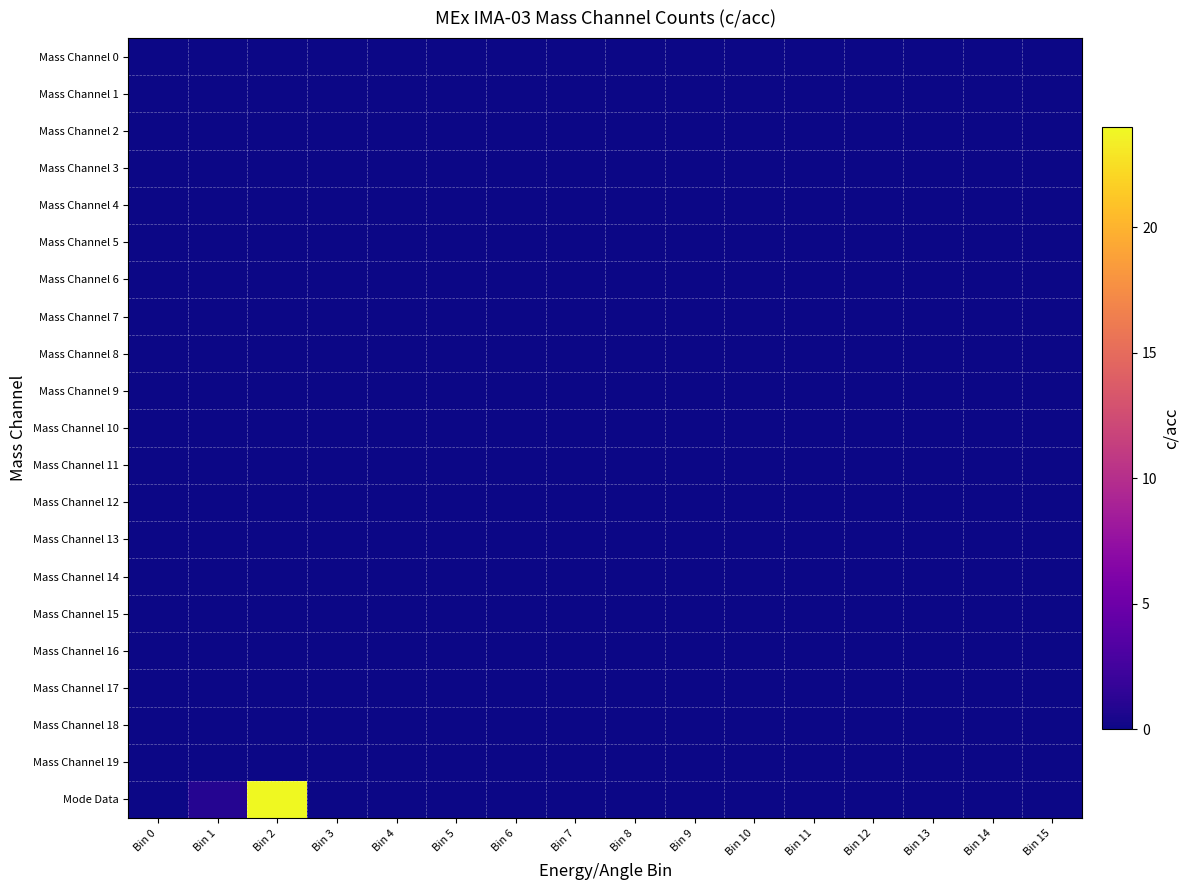

Reading left to right, list all the values displayed in this chart.

Mass Channel 0: Bin 0=0	Bin 1=0	Bin 2=0	Bin 3=0	Bin 4=0	Bin 5=0	Bin 6=0	Bin 7=0	Bin 8=0	Bin 9=0	Bin 10=0	Bin 11=0	Bin 12=0	Bin 13=0	Bin 14=0	Bin 15=0
Mass Channel 1: Bin 0=0	Bin 1=0	Bin 2=0	Bin 3=0	Bin 4=0	Bin 5=0	Bin 6=0	Bin 7=0	Bin 8=0	Bin 9=0	Bin 10=0	Bin 11=0	Bin 12=0	Bin 13=0	Bin 14=0	Bin 15=0
Mass Channel 2: Bin 0=0	Bin 1=0	Bin 2=0	Bin 3=0	Bin 4=0	Bin 5=0	Bin 6=0	Bin 7=0	Bin 8=0	Bin 9=0	Bin 10=0	Bin 11=0	Bin 12=0	Bin 13=0	Bin 14=0	Bin 15=0
Mass Channel 3: Bin 0=0	Bin 1=0	Bin 2=0	Bin 3=0	Bin 4=0	Bin 5=0	Bin 6=0	Bin 7=0	Bin 8=0	Bin 9=0	Bin 10=0	Bin 11=0	Bin 12=0	Bin 13=0	Bin 14=0	Bin 15=0
Mass Channel 4: Bin 0=0	Bin 1=0	Bin 2=0	Bin 3=0	Bin 4=0	Bin 5=0	Bin 6=0	Bin 7=0	Bin 8=0	Bin 9=0	Bin 10=0	Bin 11=0	Bin 12=0	Bin 13=0	Bin 14=0	Bin 15=0
Mass Channel 5: Bin 0=0	Bin 1=0	Bin 2=0	Bin 3=0	Bin 4=0	Bin 5=0	Bin 6=0	Bin 7=0	Bin 8=0	Bin 9=0	Bin 10=0	Bin 11=0	Bin 12=0	Bin 13=0	Bin 14=0	Bin 15=0
Mass Channel 6: Bin 0=0	Bin 1=0	Bin 2=0	Bin 3=0	Bin 4=0	Bin 5=0	Bin 6=0	Bin 7=0	Bin 8=0	Bin 9=0	Bin 10=0	Bin 11=0	Bin 12=0	Bin 13=0	Bin 14=0	Bin 15=0
Mass Channel 7: Bin 0=0	Bin 1=0	Bin 2=0	Bin 3=0	Bin 4=0	Bin 5=0	Bin 6=0	Bin 7=0	Bin 8=0	Bin 9=0	Bin 10=0	Bin 11=0	Bin 12=0	Bin 13=0	Bin 14=0	Bin 15=0
Mass Channel 8: Bin 0=0	Bin 1=0	Bin 2=0	Bin 3=0	Bin 4=0	Bin 5=0	Bin 6=0	Bin 7=0	Bin 8=0	Bin 9=0	Bin 10=0	Bin 11=0	Bin 12=0	Bin 13=0	Bin 14=0	Bin 15=0
Mass Channel 9: Bin 0=0	Bin 1=0	Bin 2=0	Bin 3=0	Bin 4=0	Bin 5=0	Bin 6=0	Bin 7=0	Bin 8=0	Bin 9=0	Bin 10=0	Bin 11=0	Bin 12=0	Bin 13=0	Bin 14=0	Bin 15=0
Mass Channel 10: Bin 0=0	Bin 1=0	Bin 2=0	Bin 3=0	Bin 4=0	Bin 5=0	Bin 6=0	Bin 7=0	Bin 8=0	Bin 9=0	Bin 10=0	Bin 11=0	Bin 12=0	Bin 13=0	Bin 14=0	Bin 15=0
Mass Channel 11: Bin 0=0	Bin 1=0	Bin 2=0	Bin 3=0	Bin 4=0	Bin 5=0	Bin 6=0	Bin 7=0	Bin 8=0	Bin 9=0	Bin 10=0	Bin 11=0	Bin 12=0	Bin 13=0	Bin 14=0	Bin 15=0
Mass Channel 12: Bin 0=0	Bin 1=0	Bin 2=0	Bin 3=0	Bin 4=0	Bin 5=0	Bin 6=0	Bin 7=0	Bin 8=0	Bin 9=0	Bin 10=0	Bin 11=0	Bin 12=0	Bin 13=0	Bin 14=0	Bin 15=0
Mass Channel 13: Bin 0=0	Bin 1=0	Bin 2=0	Bin 3=0	Bin 4=0	Bin 5=0	Bin 6=0	Bin 7=0	Bin 8=0	Bin 9=0	Bin 10=0	Bin 11=0	Bin 12=0	Bin 13=0	Bin 14=0	Bin 15=0
Mass Channel 14: Bin 0=0	Bin 1=0	Bin 2=0	Bin 3=0	Bin 4=0	Bin 5=0	Bin 6=0	Bin 7=0	Bin 8=0	Bin 9=0	Bin 10=0	Bin 11=0	Bin 12=0	Bin 13=0	Bin 14=0	Bin 15=0
Mass Channel 15: Bin 0=0	Bin 1=0	Bin 2=0	Bin 3=0	Bin 4=0	Bin 5=0	Bin 6=0	Bin 7=0	Bin 8=0	Bin 9=0	Bin 10=0	Bin 11=0	Bin 12=0	Bin 13=0	Bin 14=0	Bin 15=0
Mass Channel 16: Bin 0=0	Bin 1=0	Bin 2=0	Bin 3=0	Bin 4=0	Bin 5=0	Bin 6=0	Bin 7=0	Bin 8=0	Bin 9=0	Bin 10=0	Bin 11=0	Bin 12=0	Bin 13=0	Bin 14=0	Bin 15=0
Mass Channel 17: Bin 0=0	Bin 1=0	Bin 2=0	Bin 3=0	Bin 4=0	Bin 5=0	Bin 6=0	Bin 7=0	Bin 8=0	Bin 9=0	Bin 10=0	Bin 11=0	Bin 12=0	Bin 13=0	Bin 14=0	Bin 15=0
Mass Channel 18: Bin 0=0	Bin 1=0	Bin 2=0	Bin 3=0	Bin 4=0	Bin 5=0	Bin 6=0	Bin 7=0	Bin 8=0	Bin 9=0	Bin 10=0	Bin 11=0	Bin 12=0	Bin 13=0	Bin 14=0	Bin 15=0
Mass Channel 19: Bin 0=0	Bin 1=0	Bin 2=0	Bin 3=0	Bin 4=0	Bin 5=0	Bin 6=0	Bin 7=0	Bin 8=0	Bin 9=0	Bin 10=0	Bin 11=0	Bin 12=0	Bin 13=0	Bin 14=0	Bin 15=0
Mode Data: Bin 0=0	Bin 1=1	Bin 2=24	Bin 3=0	Bin 4=0	Bin 5=0	Bin 6=0	Bin 7=0	Bin 8=0	Bin 9=0	Bin 10=0	Bin 11=0	Bin 12=0	Bin 13=0	Bin 14=0	Bin 15=0